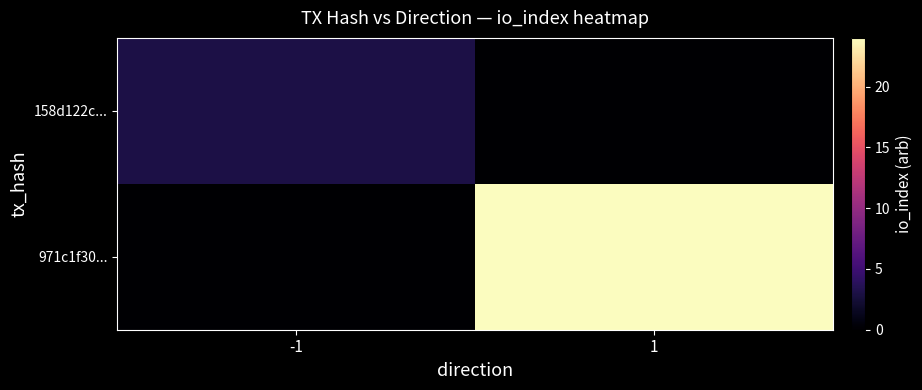

At which category is the sum across all series the highest?

1